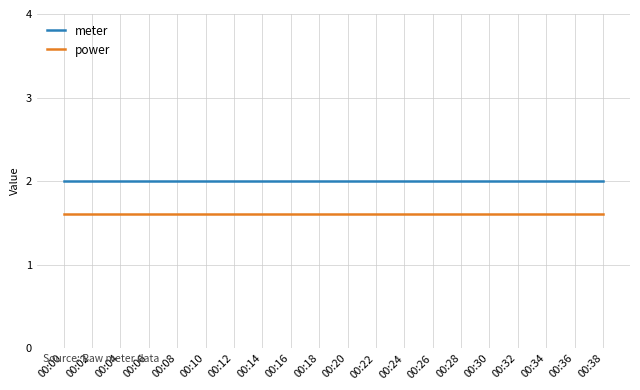

True or false: meter has a value of 0.6 at 00:36.

False